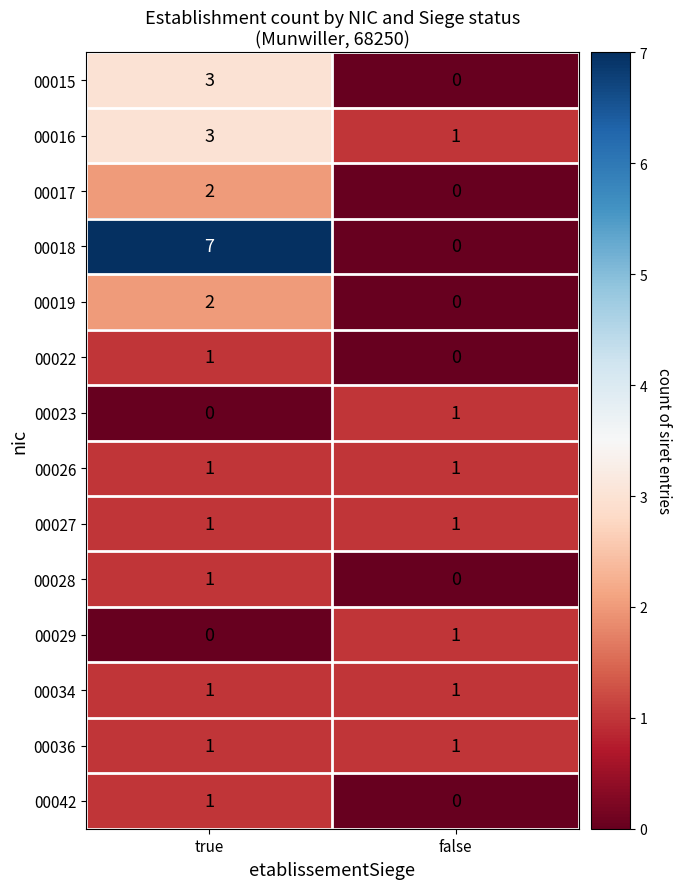

List the labels in order of 00029 value, largest first.

false, true